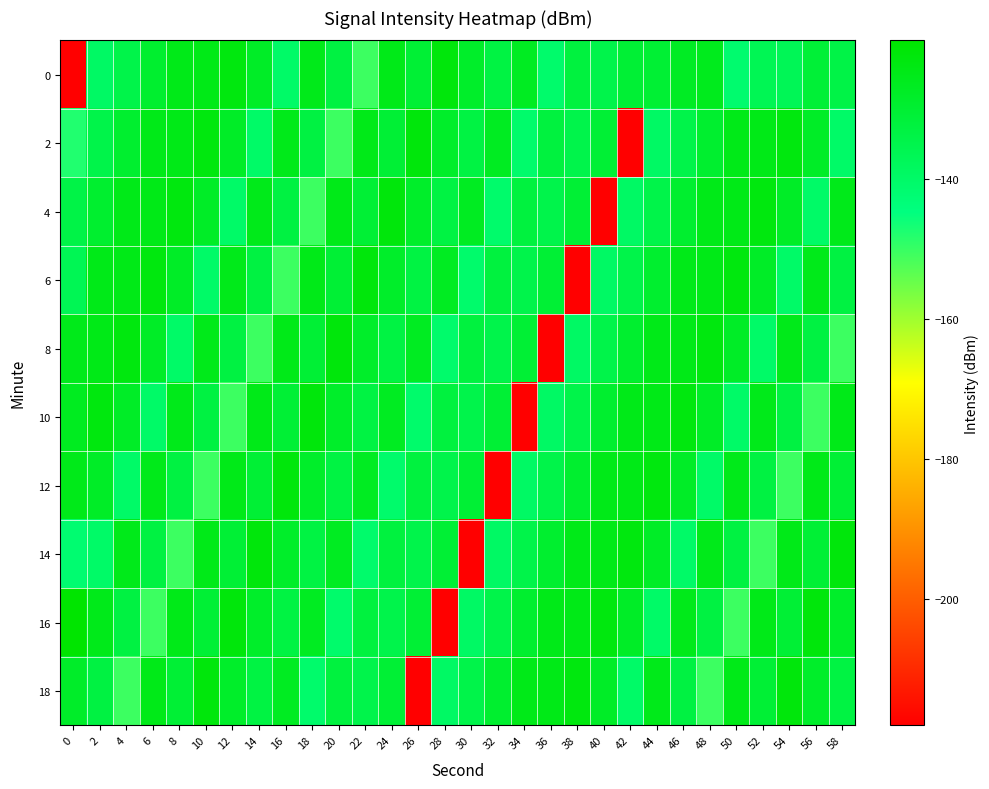

Reading left to right, list all the values displayed in this chart.

0: 0=-218.1	2=-139.6	4=-134.6	6=-129.5	8=-125.0	10=-125.0	12=-123.2	14=-128.0	16=-140.1	18=-125.5	20=-133.0	22=-150.5	24=-125.1	26=-130.6	28=-122.6	30=-128.4	32=-133.2	34=-127.0	36=-141.0	38=-132.6	40=-134.9	42=-130.7	44=-130.3	46=-127.3	48=-126.0	50=-141.5	52=-136.6	54=-136.9	56=-130.9	58=-134.0
2: 0=-147.8	2=-134.6	4=-129.5	6=-125.0	8=-125.0	10=-123.2	12=-128.0	14=-140.1	16=-125.5	18=-133.0	20=-150.5	22=-125.1	24=-130.6	26=-122.6	28=-128.4	30=-133.2	32=-127.0	34=-141.0	36=-132.6	38=-134.9	40=-130.7	42=-218.1	44=-139.6	46=-134.6	48=-129.5	50=-125.0	52=-125.0	54=-123.2	56=-128.0	58=-140.1
4: 0=-134.0	2=-129.5	4=-125.0	6=-125.0	8=-123.2	10=-128.0	12=-140.1	14=-125.5	16=-133.0	18=-150.5	20=-125.1	22=-130.6	24=-122.6	26=-128.4	28=-133.2	30=-127.0	32=-141.0	34=-132.6	36=-134.9	38=-130.7	40=-218.1	42=-139.6	44=-134.6	46=-129.5	48=-125.0	50=-125.0	52=-123.2	54=-128.0	56=-140.1	58=-125.5
6: 0=-136.6	2=-125.0	4=-125.0	6=-123.2	8=-128.0	10=-140.1	12=-125.5	14=-133.0	16=-150.5	18=-125.1	20=-130.6	22=-122.6	24=-128.4	26=-133.2	28=-127.0	30=-141.0	32=-132.6	34=-134.9	36=-130.7	38=-218.1	40=-139.6	42=-134.6	44=-129.5	46=-125.0	48=-125.0	50=-123.2	52=-128.0	54=-140.1	56=-125.5	58=-133.0
8: 0=-125.5	2=-125.0	4=-123.2	6=-128.0	8=-140.1	10=-125.5	12=-133.0	14=-150.5	16=-125.1	18=-130.6	20=-122.6	22=-128.4	24=-133.2	26=-127.0	28=-141.0	30=-132.6	32=-134.9	34=-130.7	36=-218.1	38=-139.6	40=-134.6	42=-129.5	44=-125.0	46=-125.0	48=-123.2	50=-128.0	52=-140.1	54=-125.5	56=-133.0	58=-150.5
10: 0=-126.5	2=-123.2	4=-128.0	6=-140.1	8=-125.5	10=-133.0	12=-150.5	14=-125.1	16=-130.6	18=-122.6	20=-128.4	22=-133.2	24=-127.0	26=-141.0	28=-132.6	30=-134.9	32=-130.7	34=-218.1	36=-139.6	38=-134.6	40=-129.5	42=-125.0	44=-125.0	46=-123.2	48=-128.0	50=-140.1	52=-125.5	54=-133.0	56=-150.5	58=-125.1
12: 0=-125.3	2=-128.0	4=-140.1	6=-125.5	8=-133.0	10=-150.5	12=-125.1	14=-130.6	16=-122.6	18=-128.4	20=-133.2	22=-127.0	24=-141.0	26=-132.6	28=-134.9	30=-130.7	32=-218.1	34=-139.6	36=-134.6	38=-129.5	40=-125.0	42=-125.0	44=-123.2	46=-128.0	48=-140.1	50=-125.5	52=-133.0	54=-150.5	56=-125.1	58=-130.6
14: 0=-142.0	2=-140.1	4=-125.5	6=-133.0	8=-150.5	10=-125.1	12=-130.6	14=-122.6	16=-128.4	18=-133.2	20=-127.0	22=-141.0	24=-132.6	26=-134.9	28=-130.7	30=-218.1	32=-139.6	34=-134.6	36=-129.5	38=-125.0	40=-125.0	42=-123.2	44=-128.0	46=-140.1	48=-125.5	50=-133.0	52=-150.5	54=-125.1	56=-130.6	58=-122.6
16: 0=-120.2	2=-125.5	4=-133.0	6=-150.5	8=-125.1	10=-130.6	12=-122.6	14=-128.4	16=-133.2	18=-127.0	20=-141.0	22=-132.6	24=-134.9	26=-130.7	28=-218.1	30=-139.6	32=-134.6	34=-129.5	36=-125.0	38=-125.0	40=-123.2	42=-128.0	44=-140.1	46=-125.5	48=-133.0	50=-150.5	52=-125.1	54=-130.6	56=-122.6	58=-128.4
18: 0=-128.3	2=-133.0	4=-150.5	6=-125.1	8=-130.6	10=-122.6	12=-128.4	14=-133.2	16=-127.0	18=-141.0	20=-132.6	22=-134.9	24=-130.7	26=-218.1	28=-139.6	30=-134.6	32=-129.5	34=-125.0	36=-125.0	38=-123.2	40=-128.0	42=-140.1	44=-125.5	46=-133.0	48=-150.5	50=-125.1	52=-130.6	54=-122.6	56=-128.4	58=-133.2